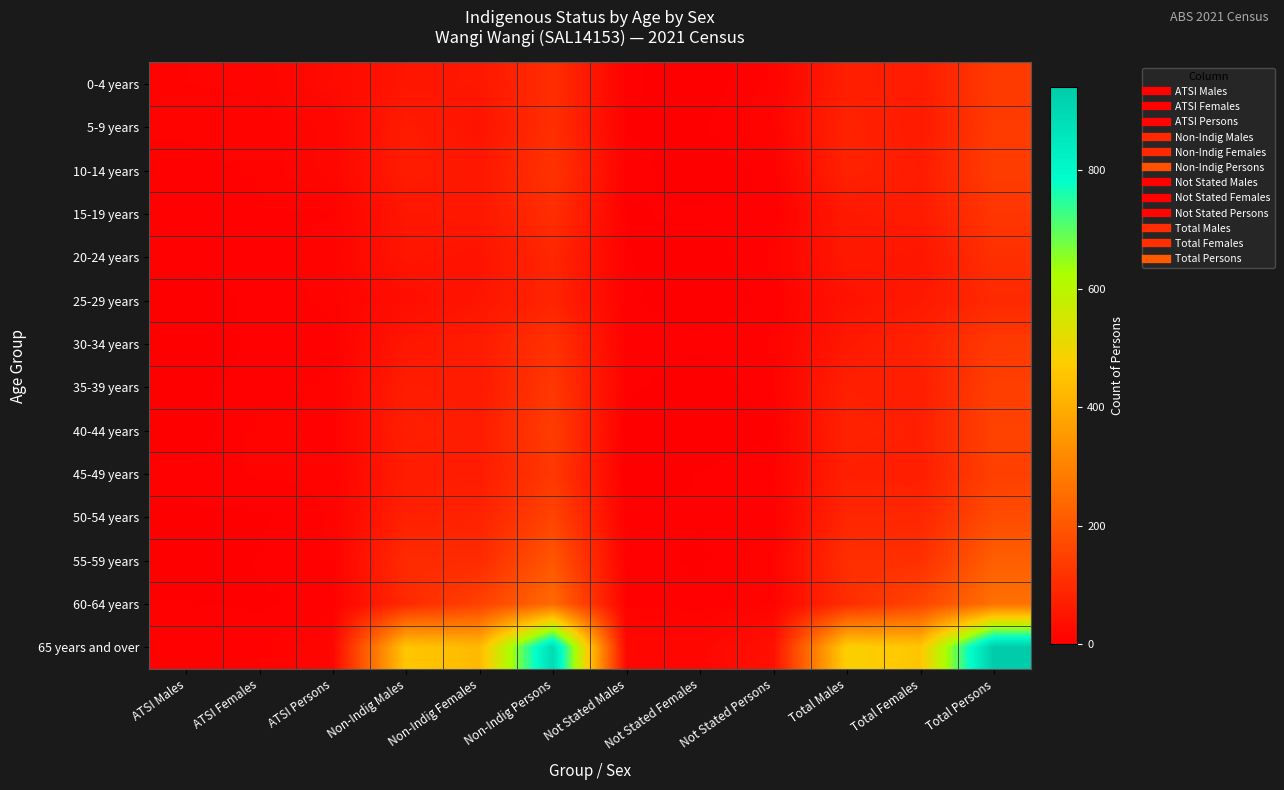

Rank the series by their maximum value, from lowest to highest.

25-29 years, 20-24 years, 15-19 years, 30-34 years, 0-4 years, 5-9 years, 10-14 years, 35-39 years, 45-49 years, 40-44 years, 50-54 years, 55-59 years, 60-64 years, 65 years and over